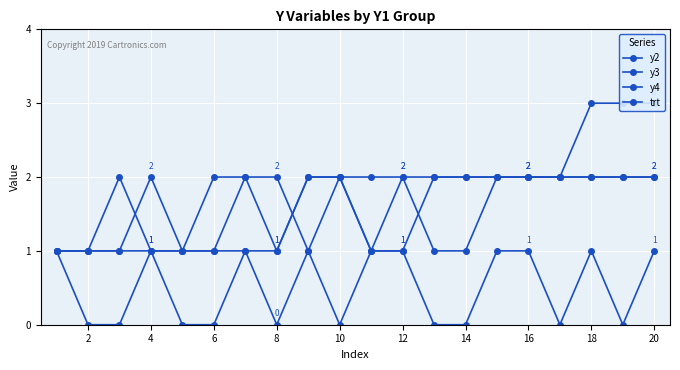

At which label is trt closest to 0?

2